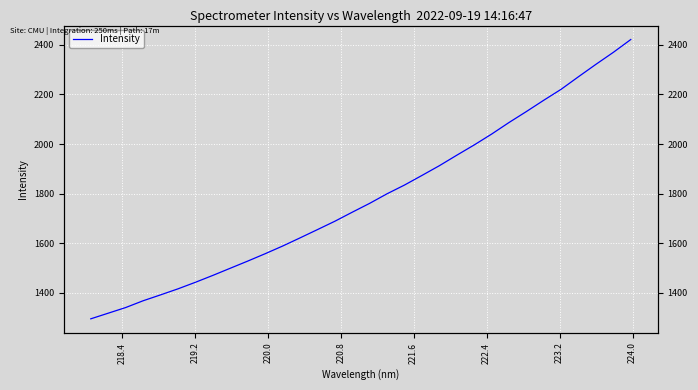

How many data points are less than 1760?

16